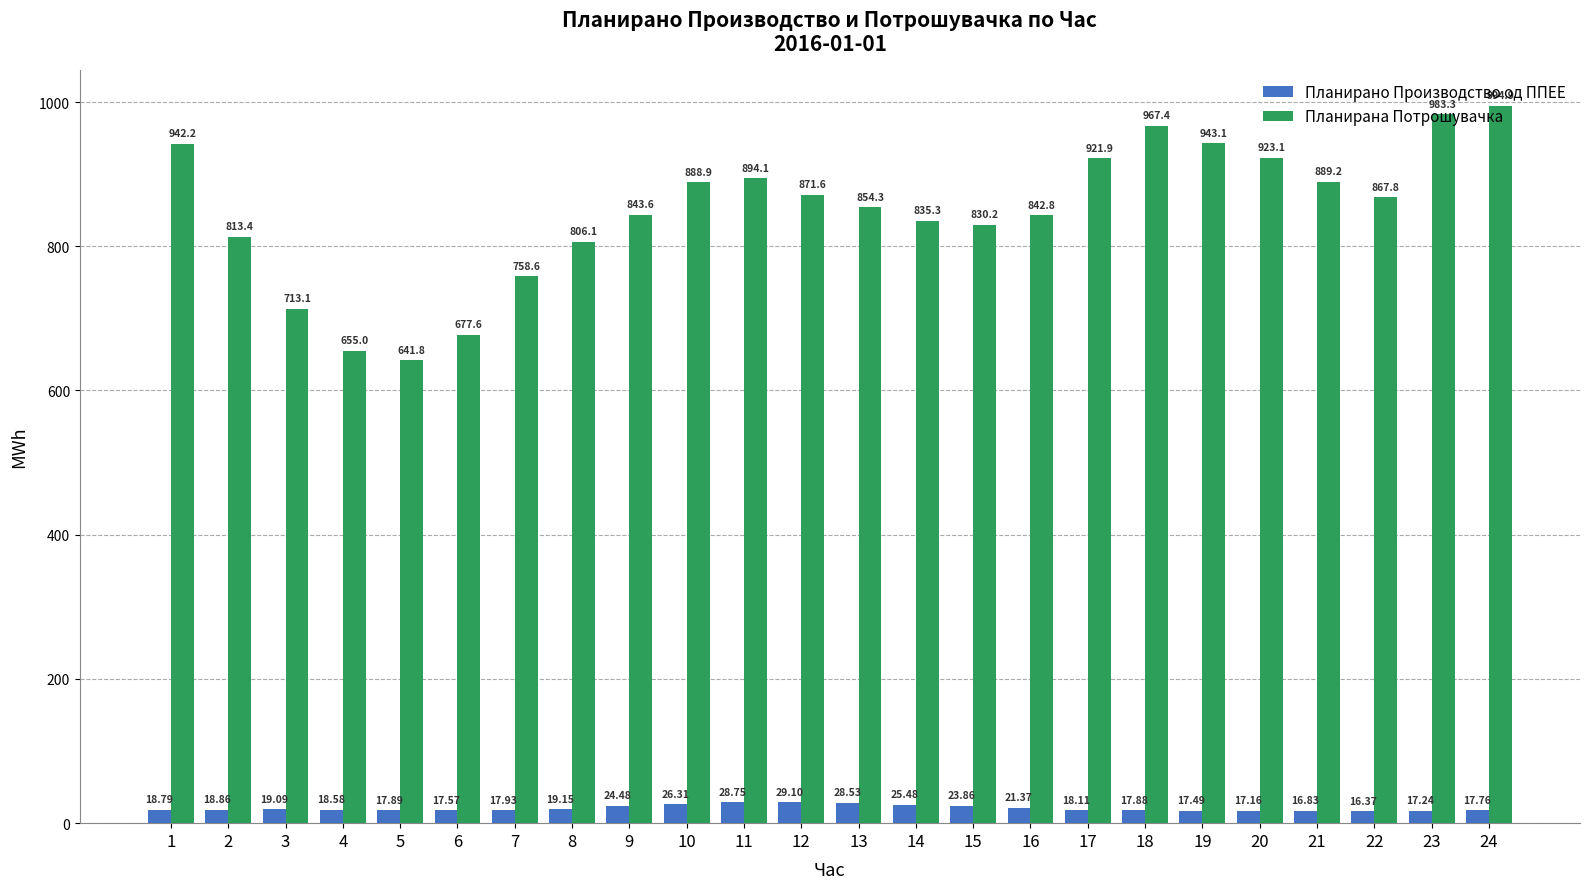

True or false: Планирана Потрошувачка has a value of 967.4 at 18.

True